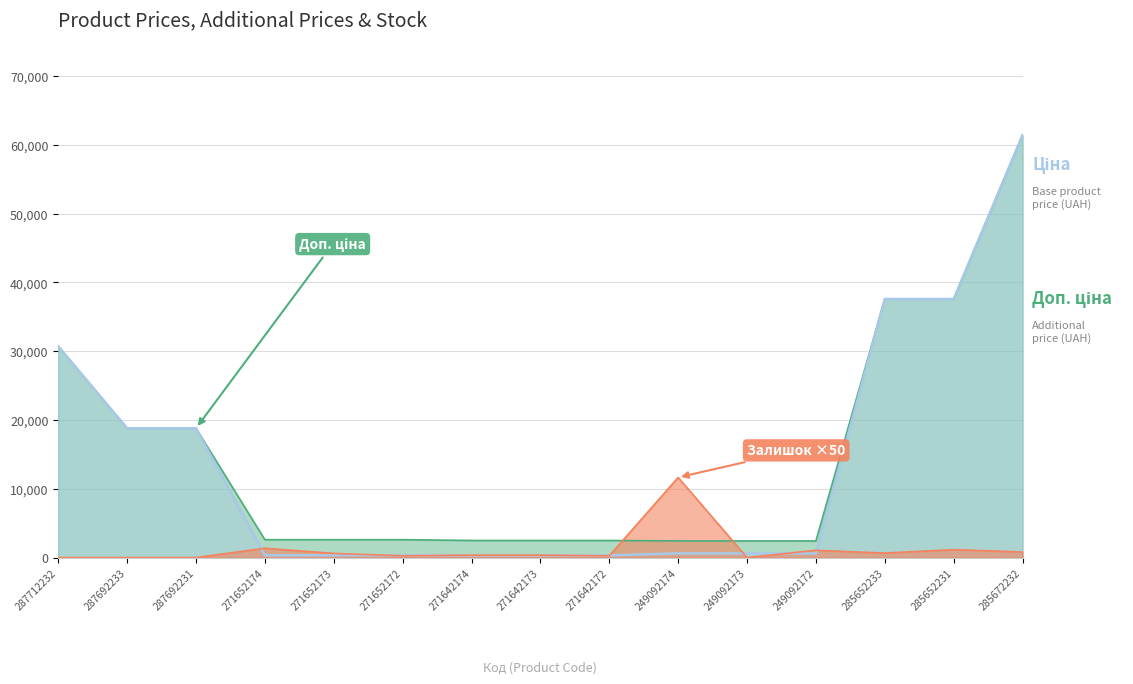

What position from the left is 287692231?

3